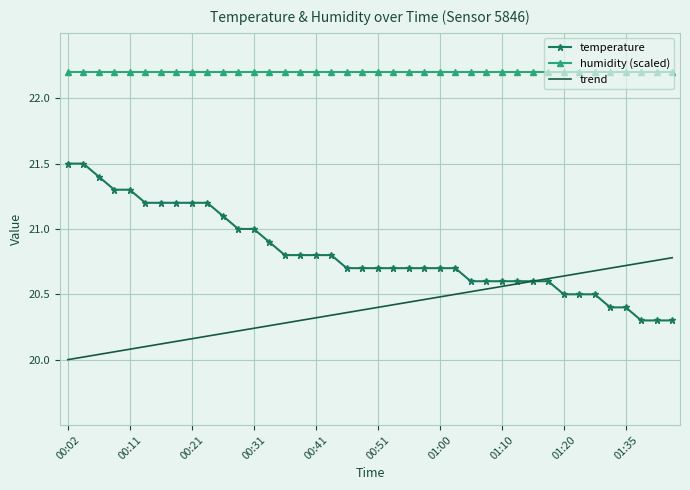

True or false: trend and humidity (scaled) intersect in this chart.

False